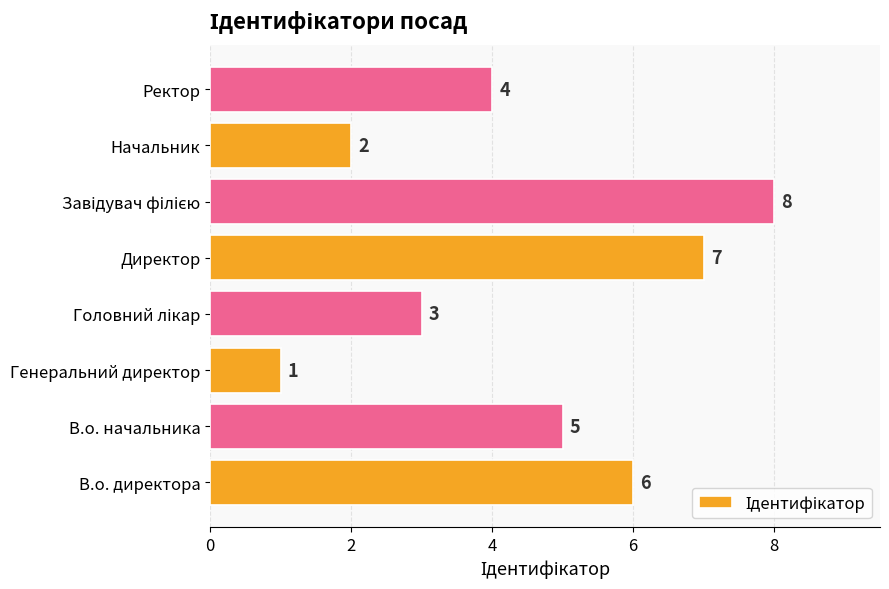

The value at Генеральний директор is 1. True or false?

True